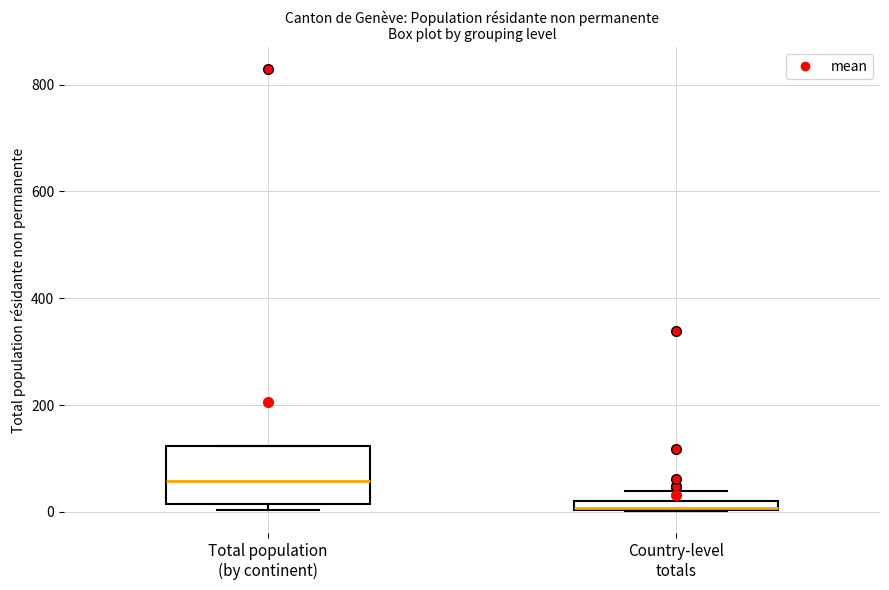

Where is the lower edge of the box for Total population (by continent) on the y-axis? The values are not printed on the chart, so give them approximately, as read against the axis.

20